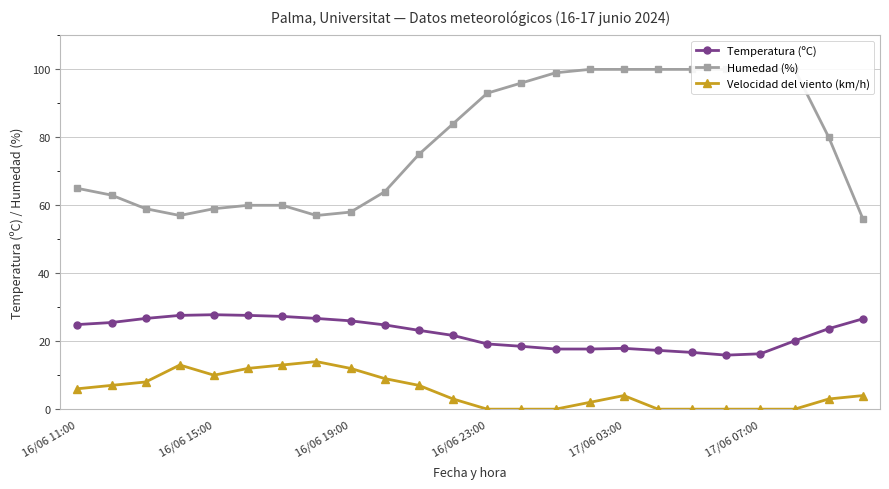

True or false: Velocidad del viento (km/h) has more than 1 interior local peaks.

True